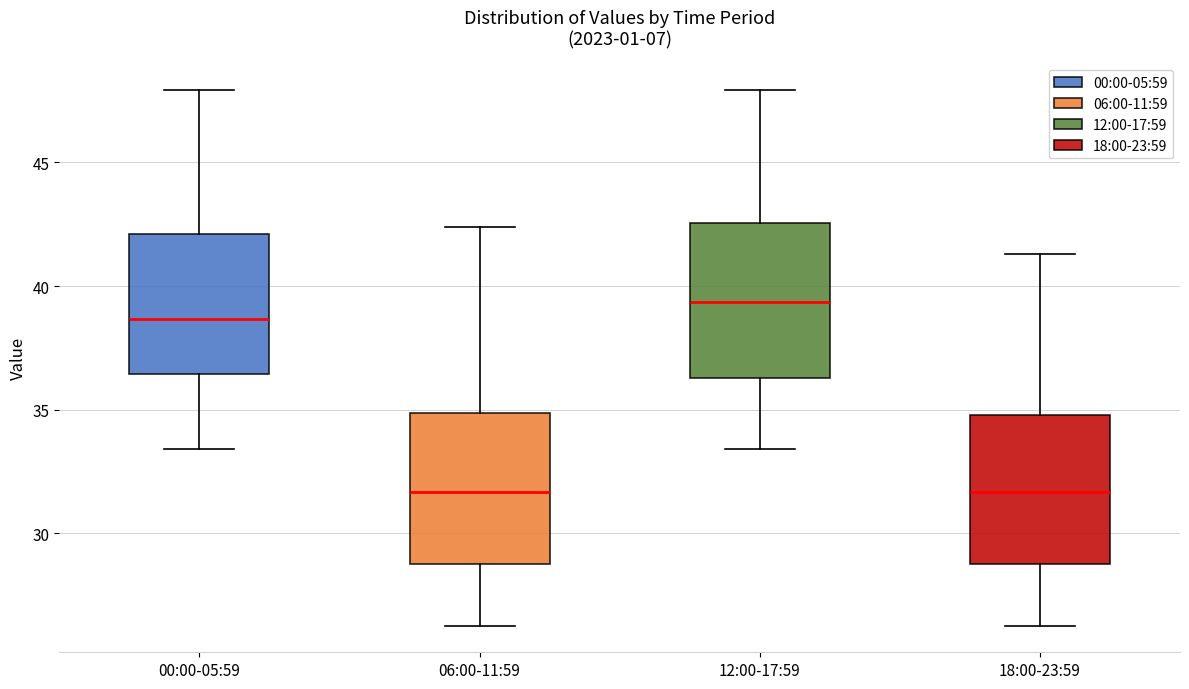

Reading left to right, transcribe this box plot: for each box, give where its median line is, the range the box spans, and where its two whiskers end, as read against the y-axis. The values are not printed on the chart, so give them approximately, as read against the axis.

00:00-05:59: median 38.5, box 36.5 to 42.0, whiskers 33.5 to 48.0
06:00-11:59: median 31.5, box 29.0 to 35.0, whiskers 26.5 to 42.5
12:00-17:59: median 39.5, box 36.5 to 42.5, whiskers 33.5 to 48.0
18:00-23:59: median 31.5, box 29.0 to 35.0, whiskers 26.5 to 41.5